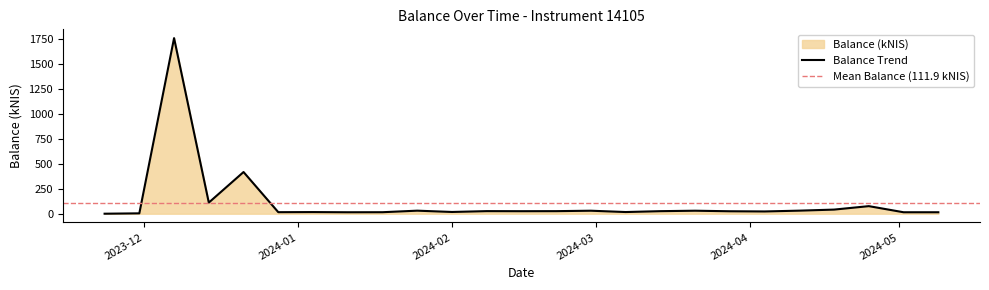

List the labels in order of value, smallest first.

2023-11-23, 2023-11-30, 2024-01-11, 2024-05-09, 2024-05-02, 2024-01-18, 2023-12-28, 2024-01-04, 2024-03-07, 2024-02-01, 2024-04-04, 2024-03-28, 2024-02-15, 2024-03-14, 2024-02-22, 2024-02-08, 2024-02-29, 2024-03-21, 2024-01-25, 2024-04-11, 2024-04-18, 2024-04-25, 2023-12-14, 2023-12-21, 2023-12-07